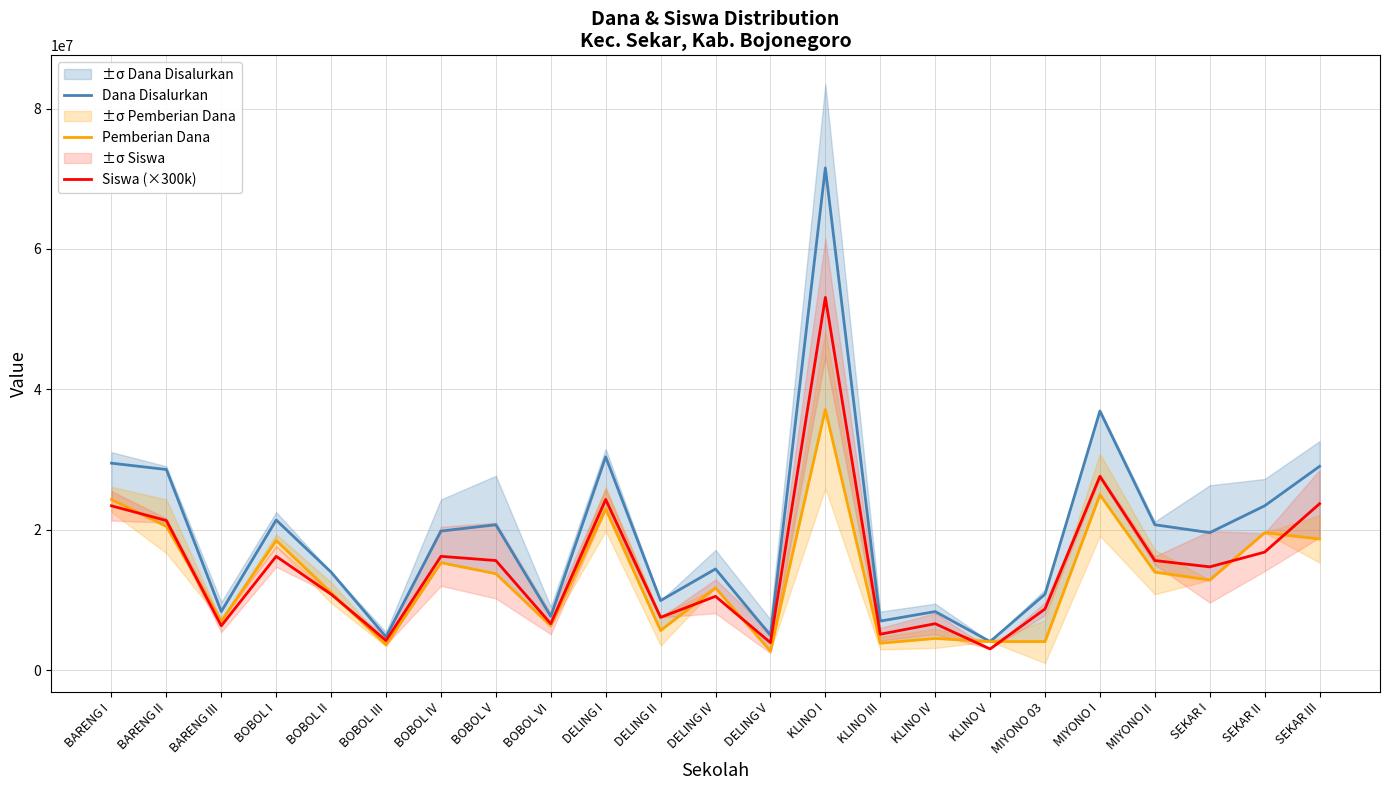

What is the label of the 17th point from the left?

KLINO V